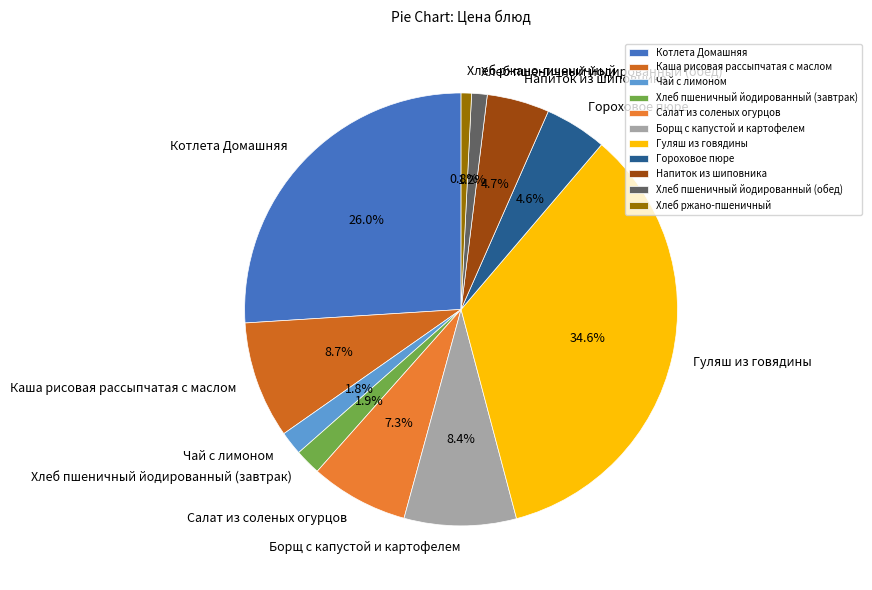

What portion of the pie excludes Хлеб ржано-пшеничный?

99.2%